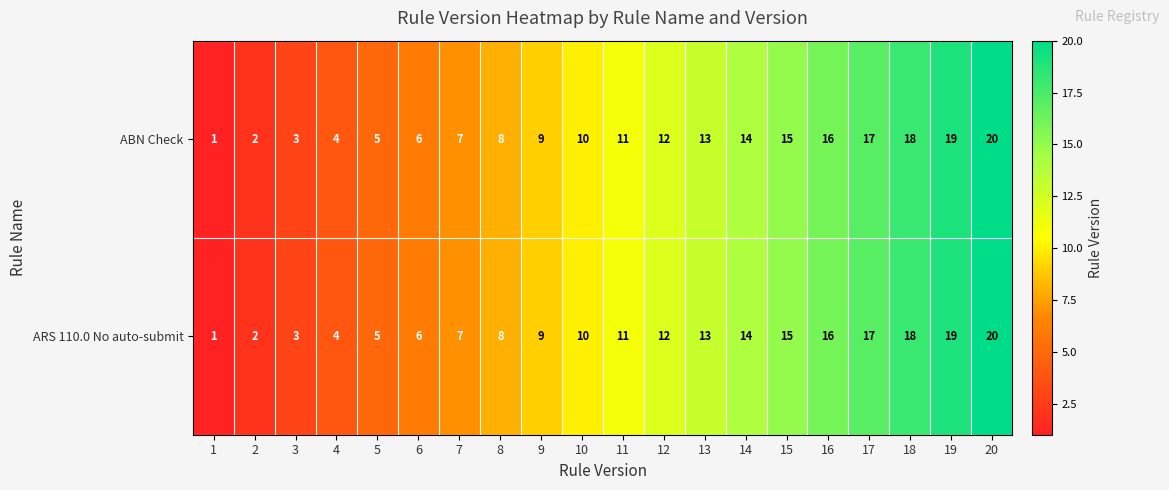

Read the ARS 110.0 No auto-submit value at 18, to the nearest 10.

20